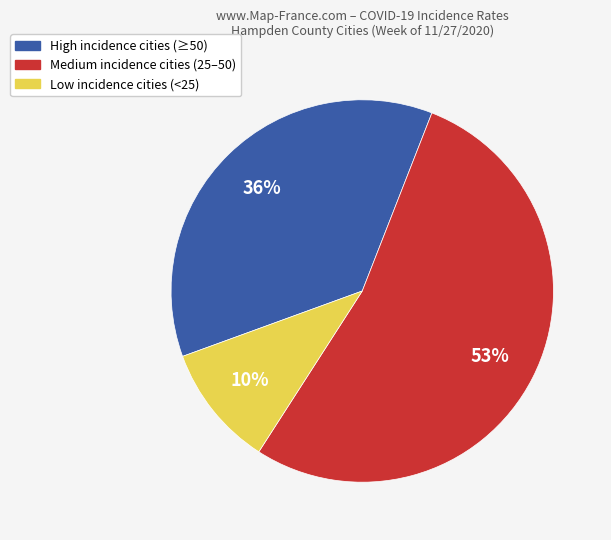

Is there any slice that represents more than half of the pie?

Yes